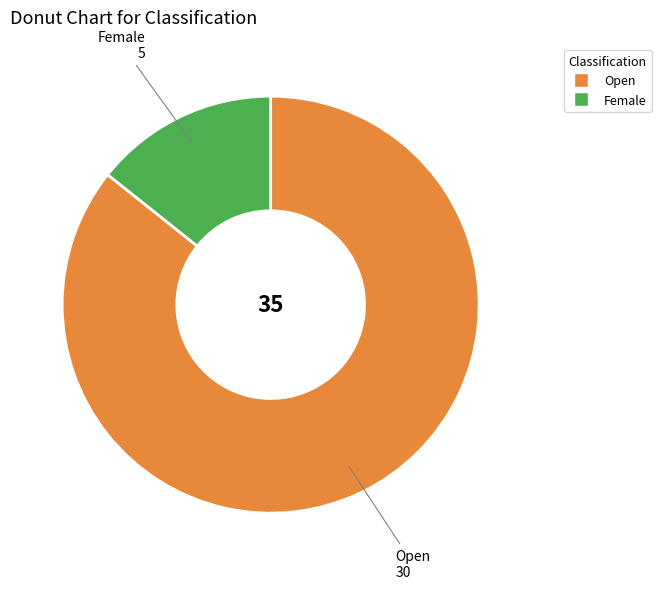

Do Open and Female together represent more than half of the pie?

Yes